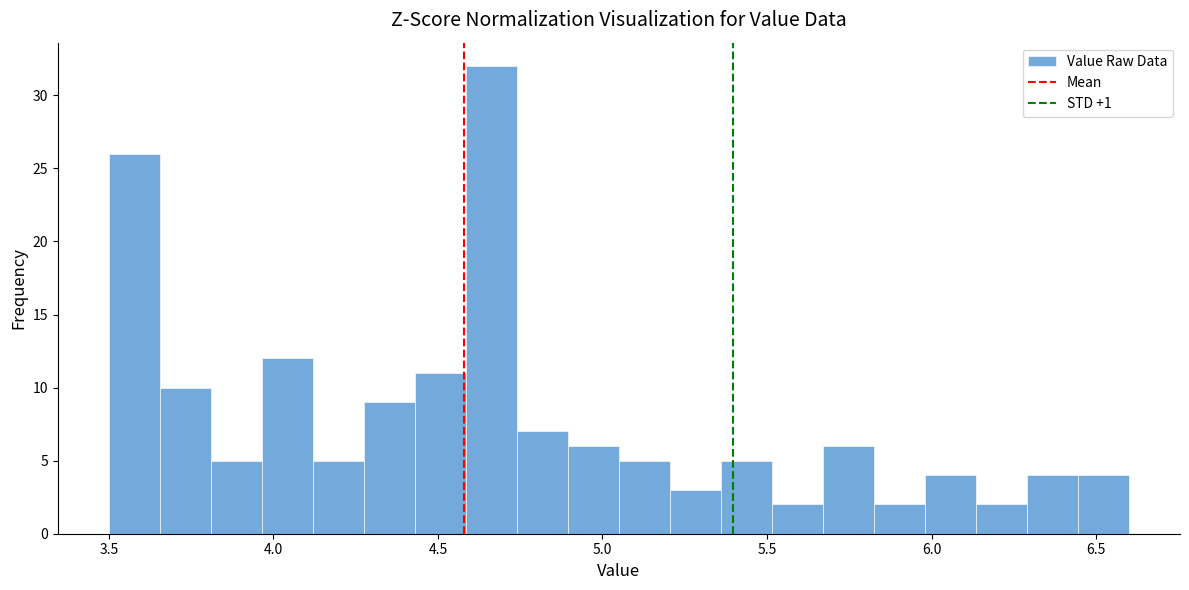

Read against the x-axis, roughly where is the centre of the tallest bar?

4.65